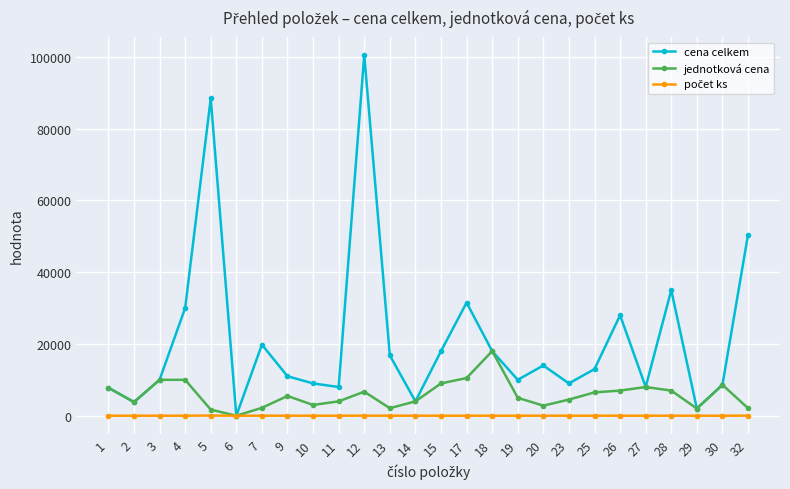

At which label does jednotková cena first exceed 5500?

1